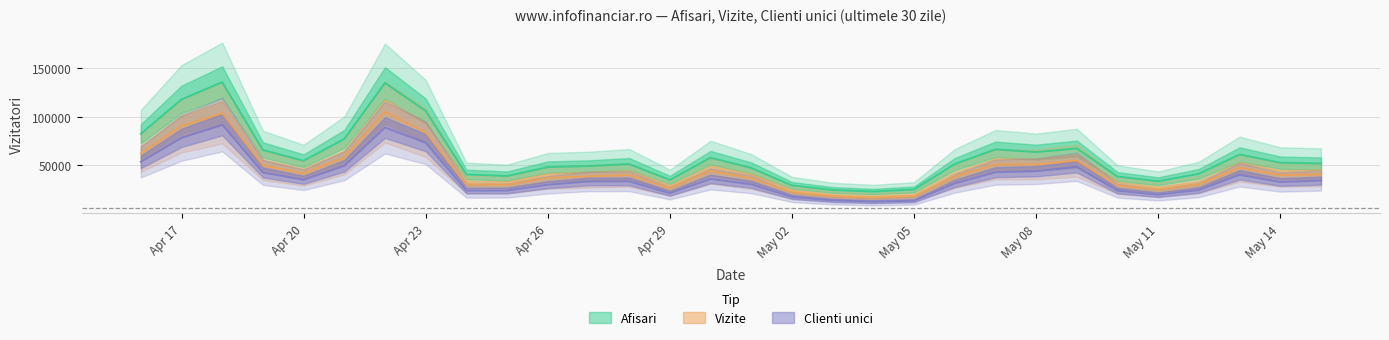

What is the sum of the Vizite values at 2024.4.18 and 2024.5.4?

120559